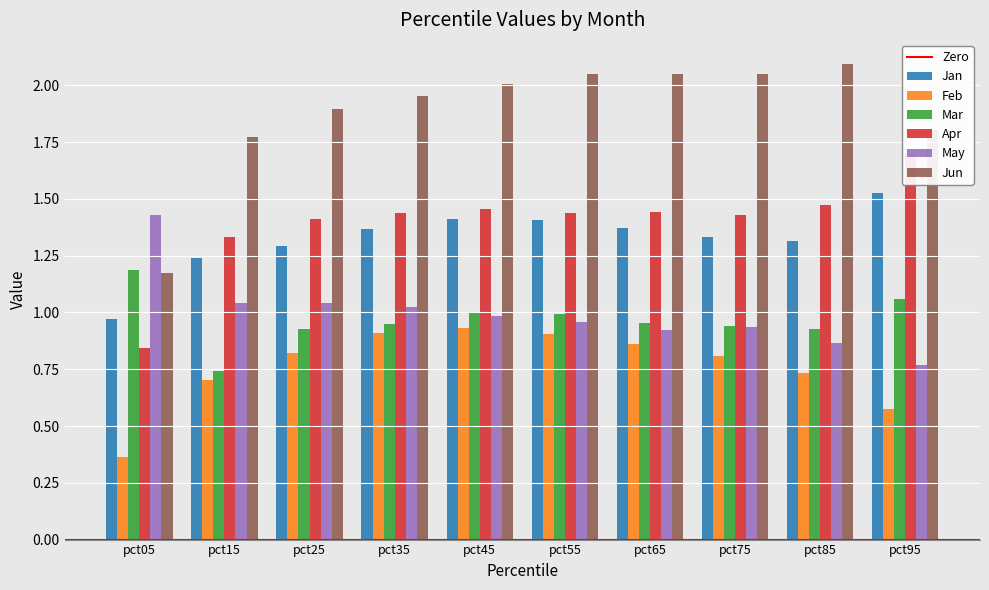

What is the value of the Feb bar at the 4th from the left?

0.9